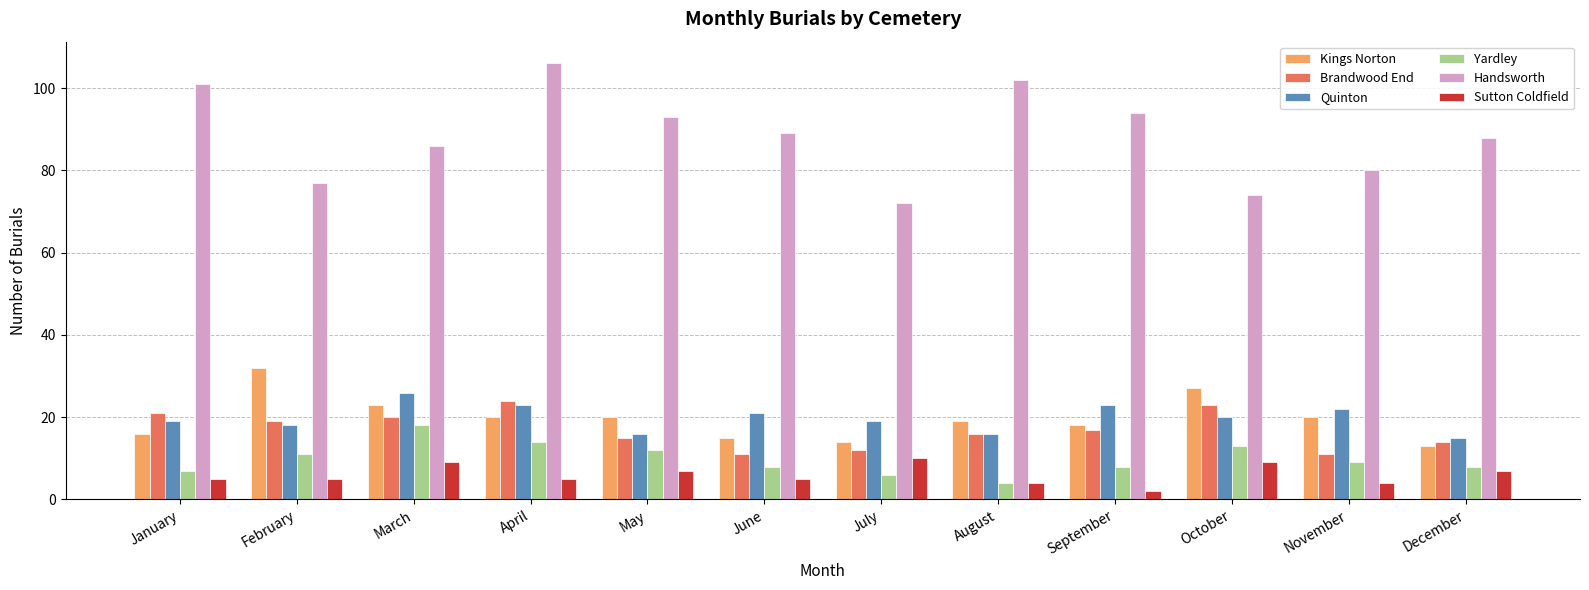

Which series has the largest range (max minus min)?

Handsworth